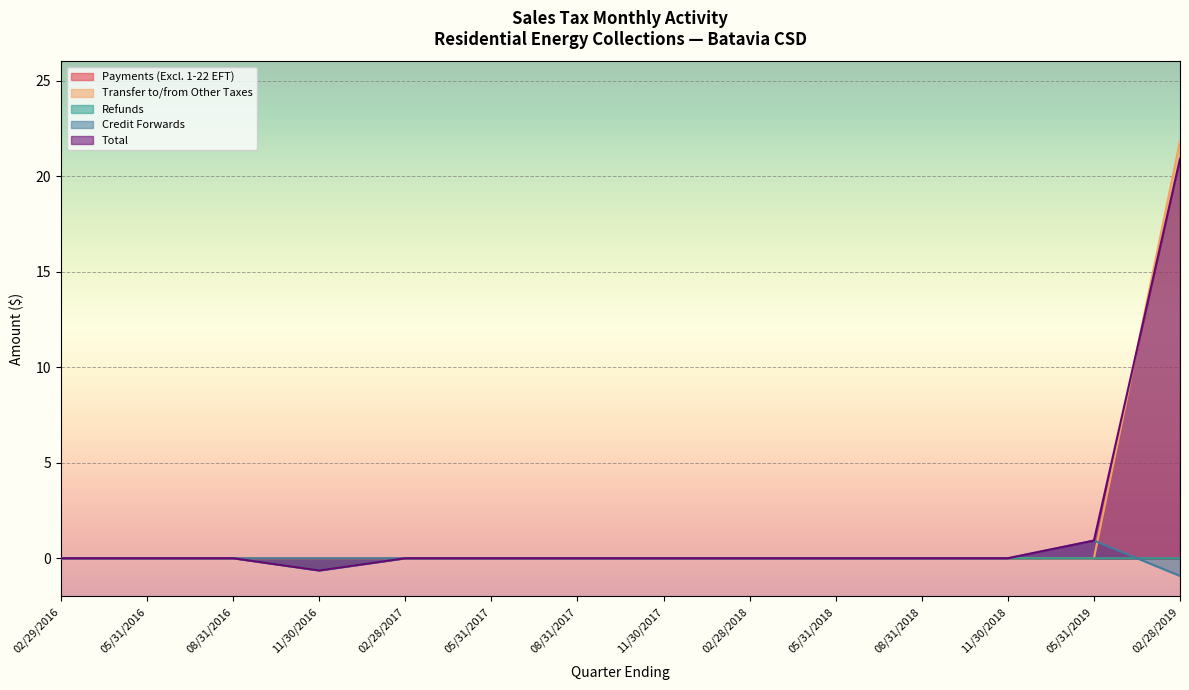

The value of Refunds at 02/28/2019 is 0.3. True or false?

False